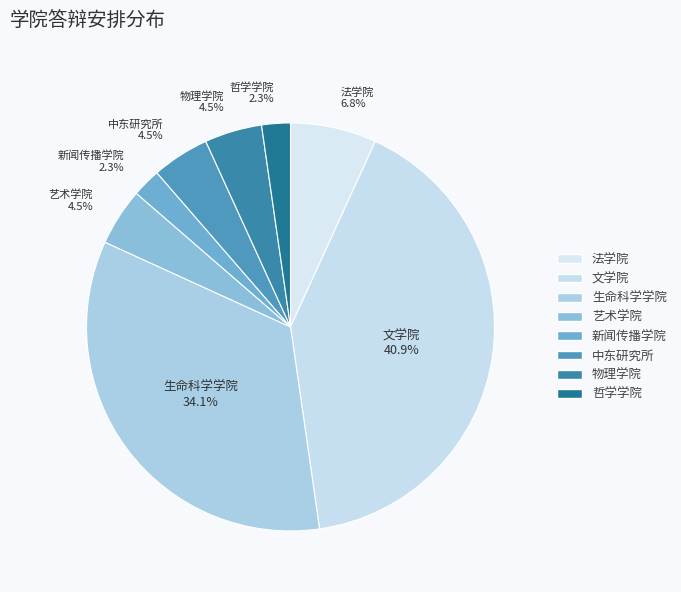

How many segments does this pie chart have?

8